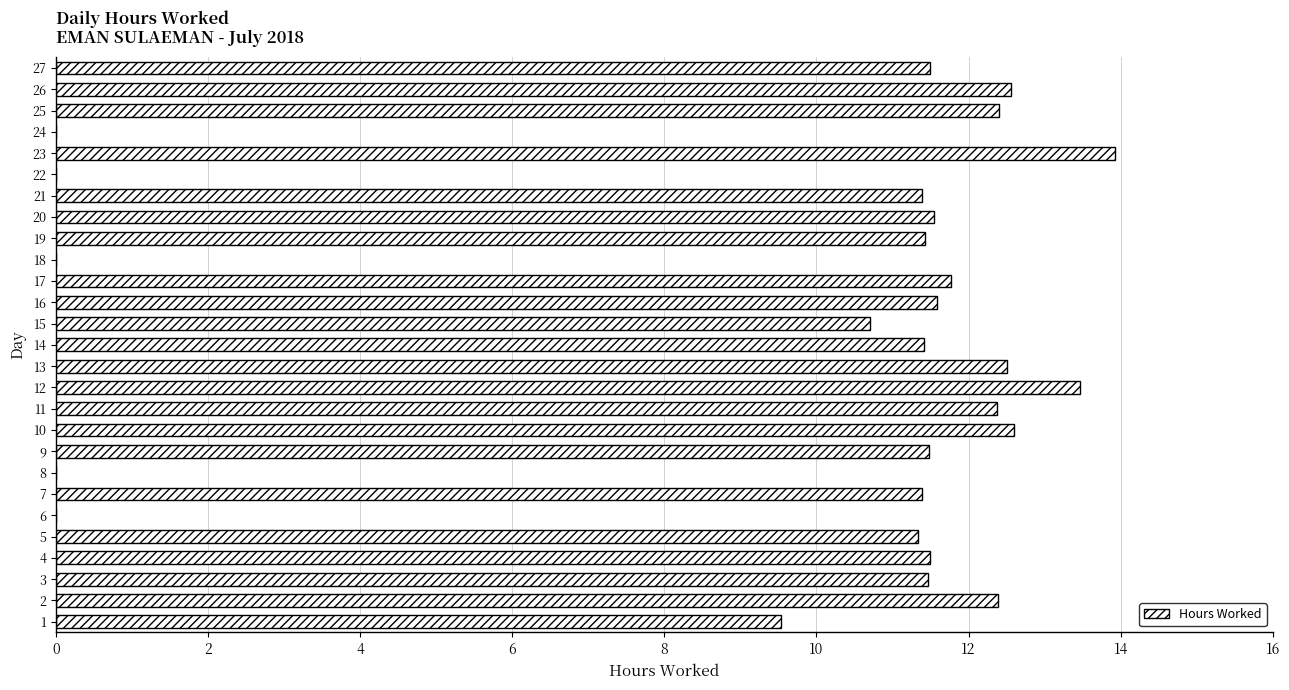

What is the sum of the values at 24 and 15?

10.7